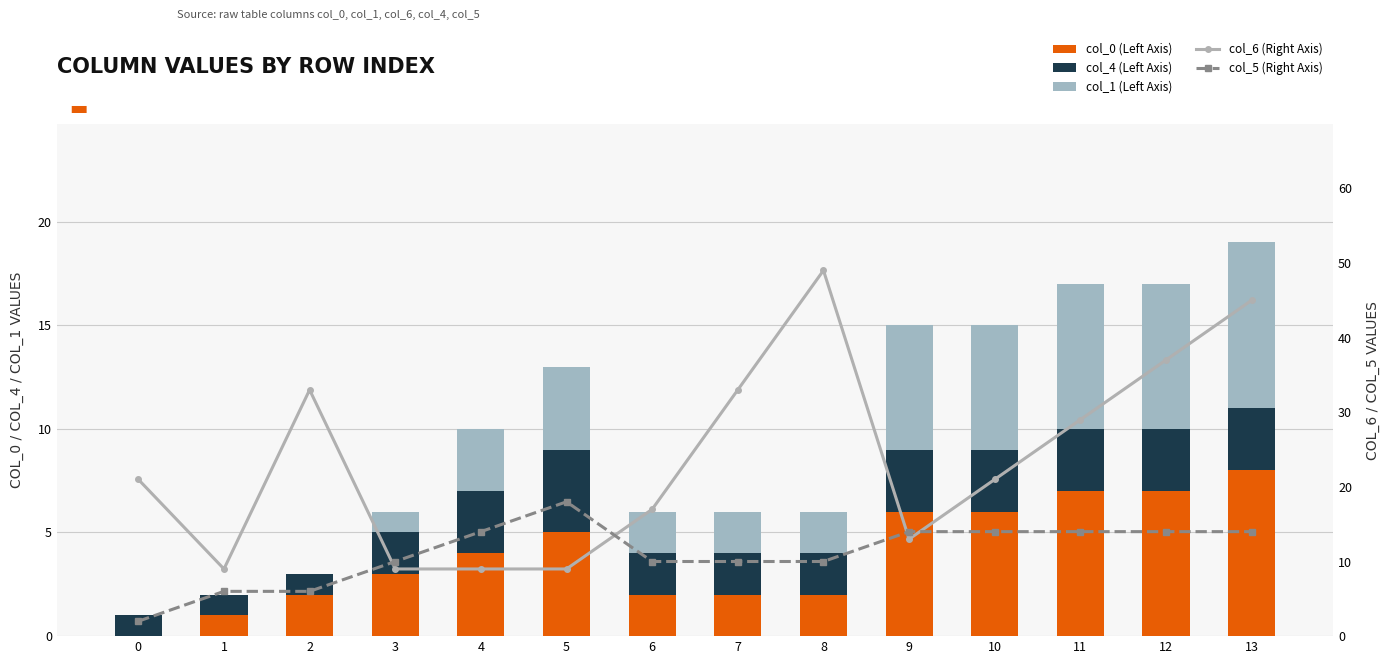

Which has a higher value, 5 or 11?

11